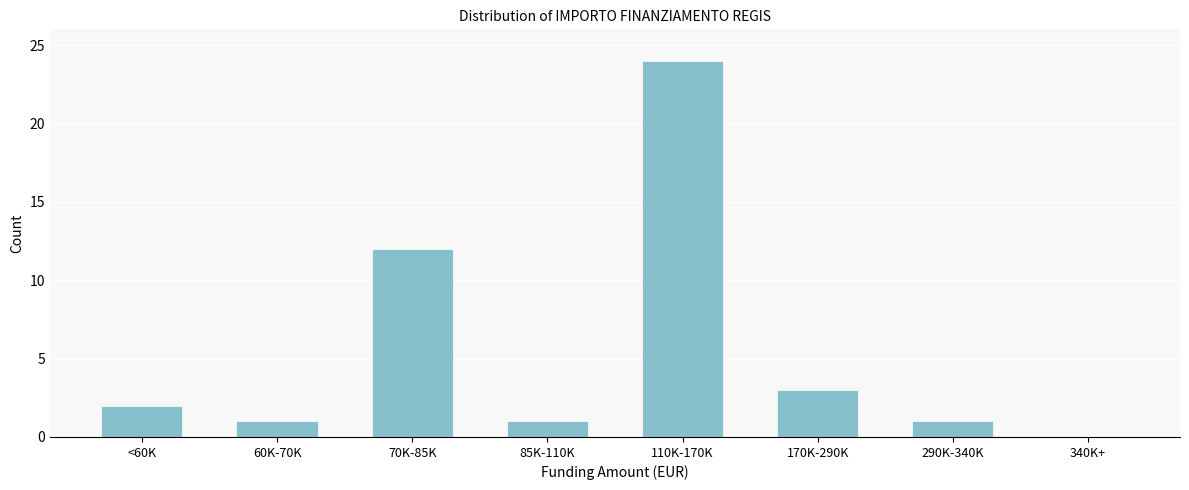

Reading left to right, list all the values displayed in this chart.

<60K=2	60K-70K=1	70K-85K=12	85K-110K=1	110K-170K=24	170K-290K=3	290K-340K=1	340K+=0